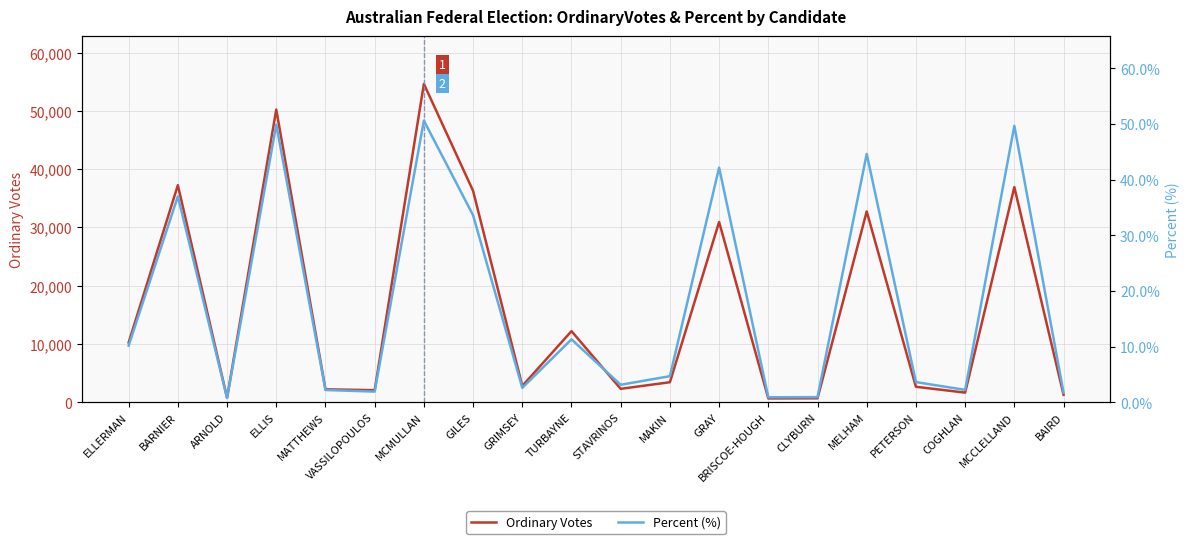

True or false: Ordinary Votes and Percent (%) cross at least once.

False